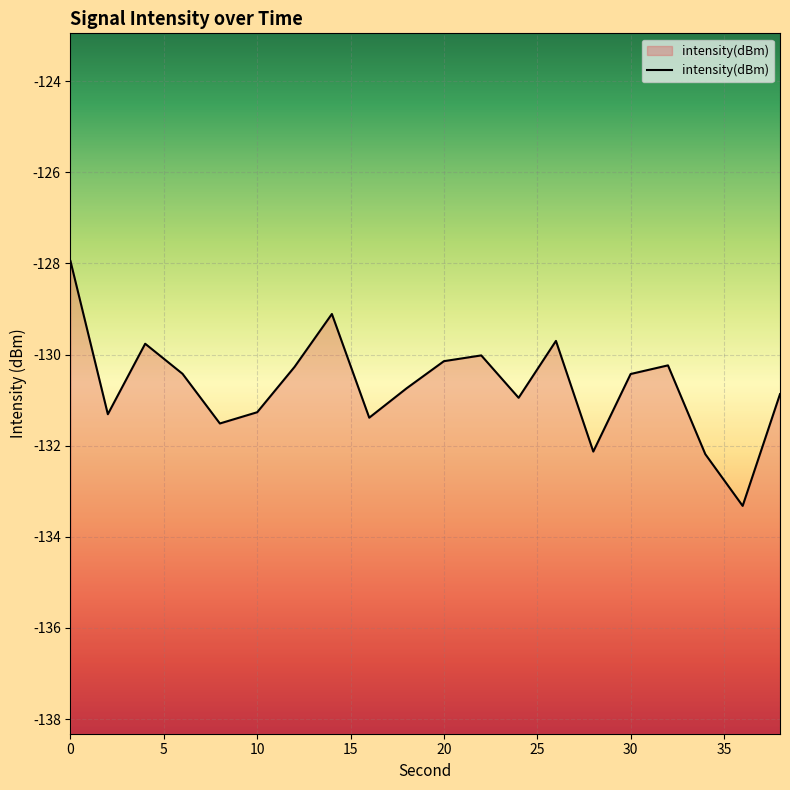

What is the difference between the maximum and second lowest values?

4.2